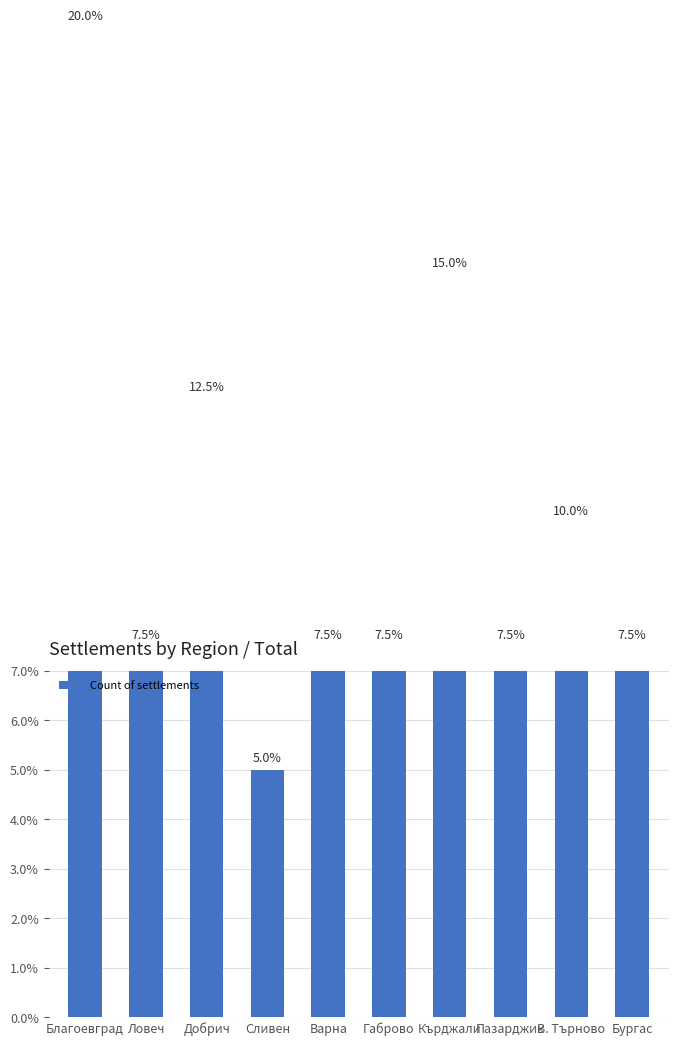

Count the number of data series in this chart.

1